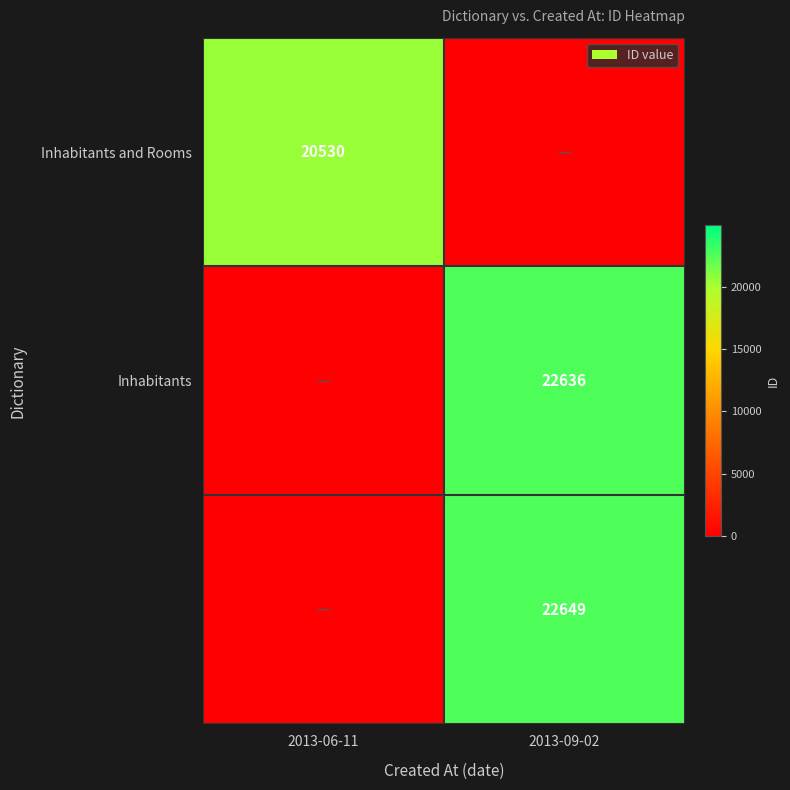

The Inhabitants and Rooms series shows 35465 at 2013-06-11. True or false?

False